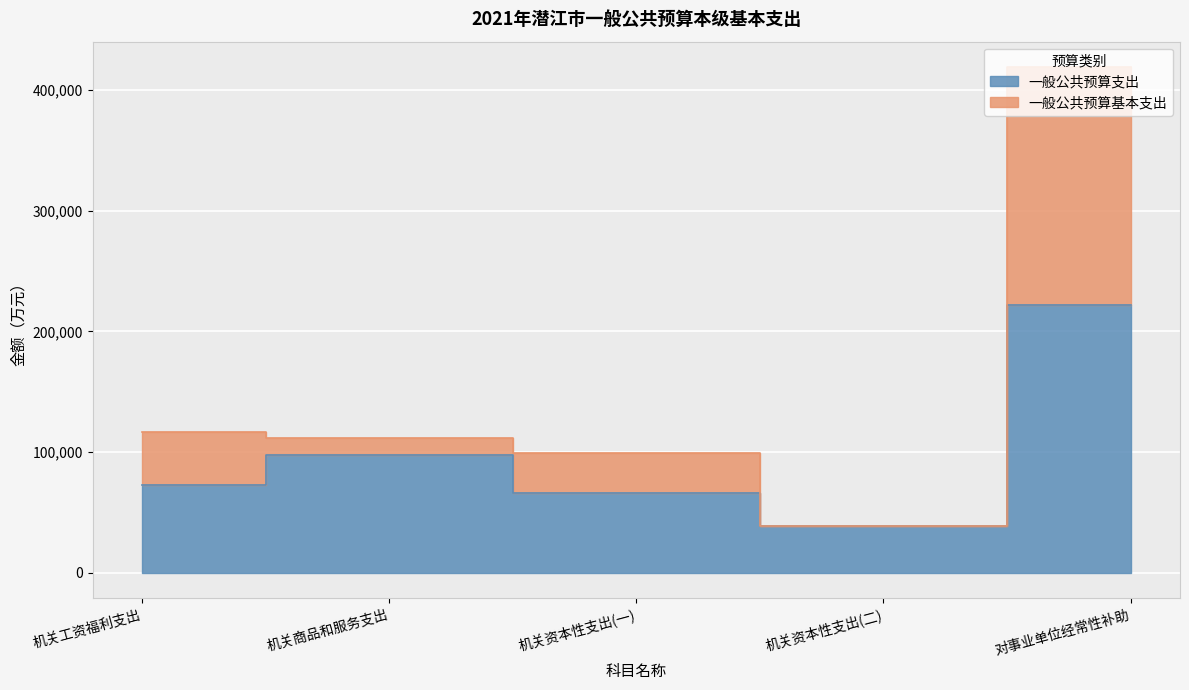

What is the label of the 5th point from the left?

对事业单位经常性补助